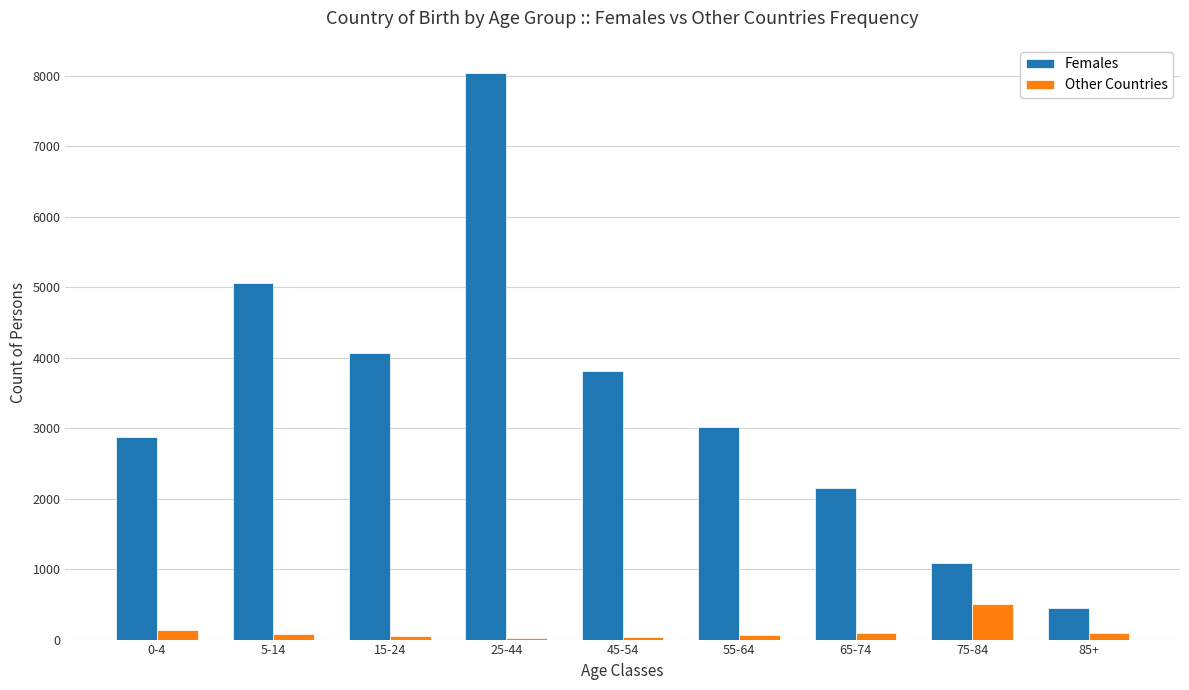

Which series changed the most between 15-24 and 85+?

Females